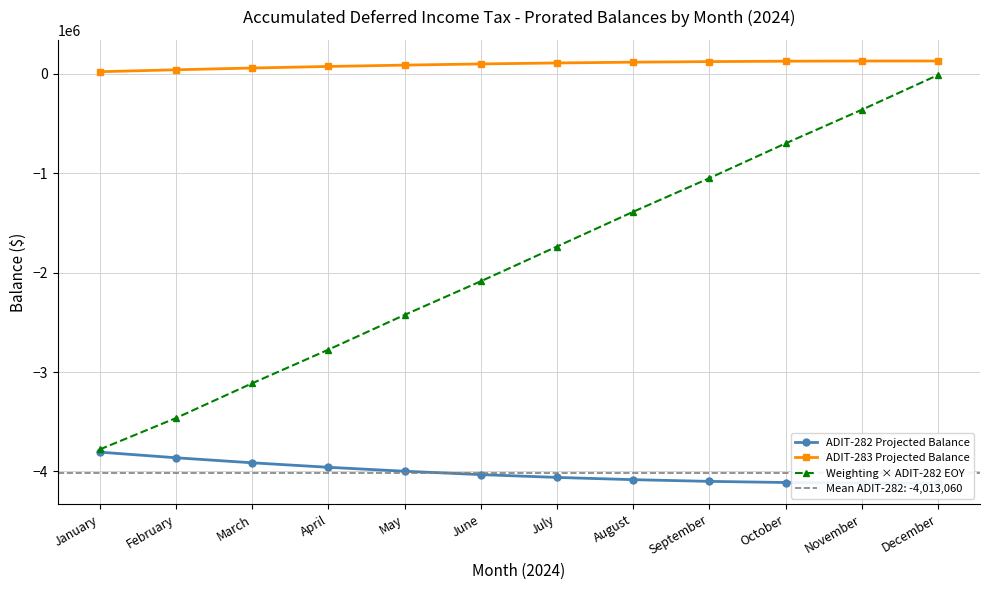

Which series has the largest total across all categories?

ADIT-283 Projected Balance